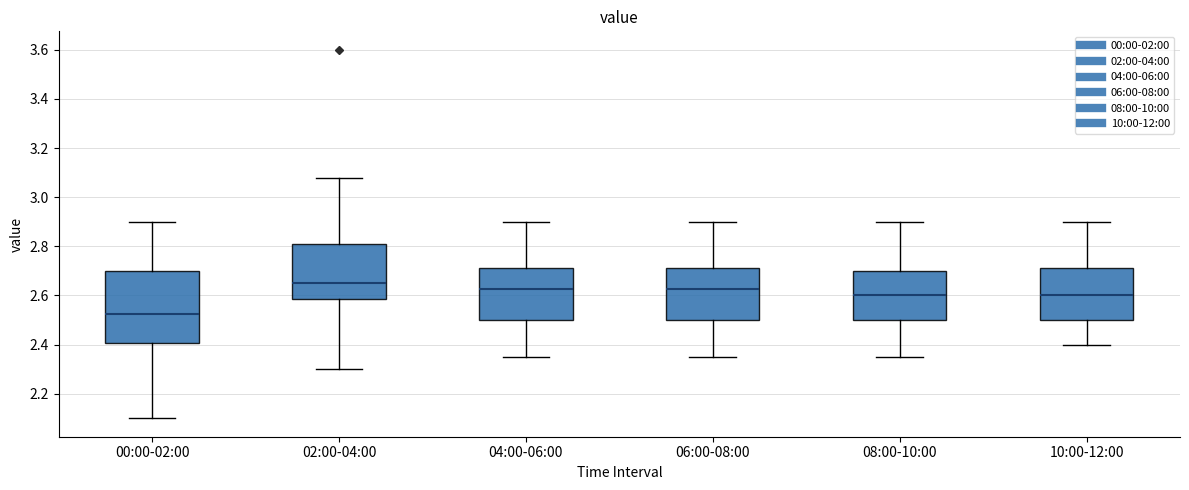

Where is the upper edge of the box for 10:00-12:00 on the y-axis? The values are not printed on the chart, so give them approximately, as read against the axis.

2.72